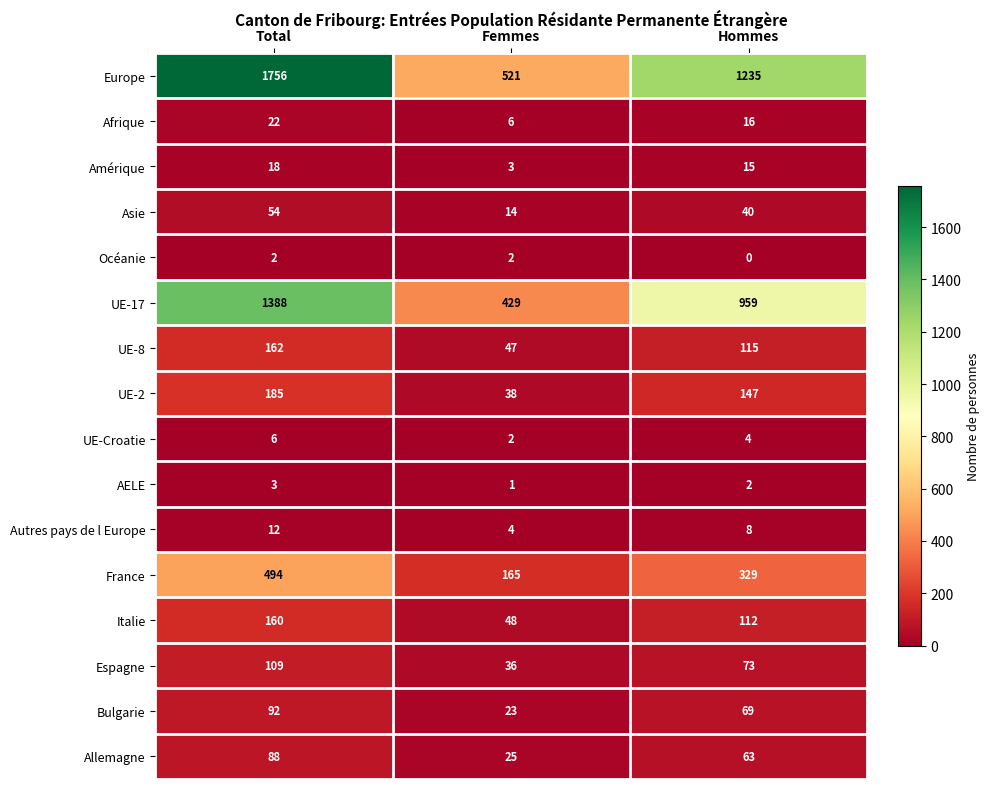

What is the maximum value shown in the chart?

1756